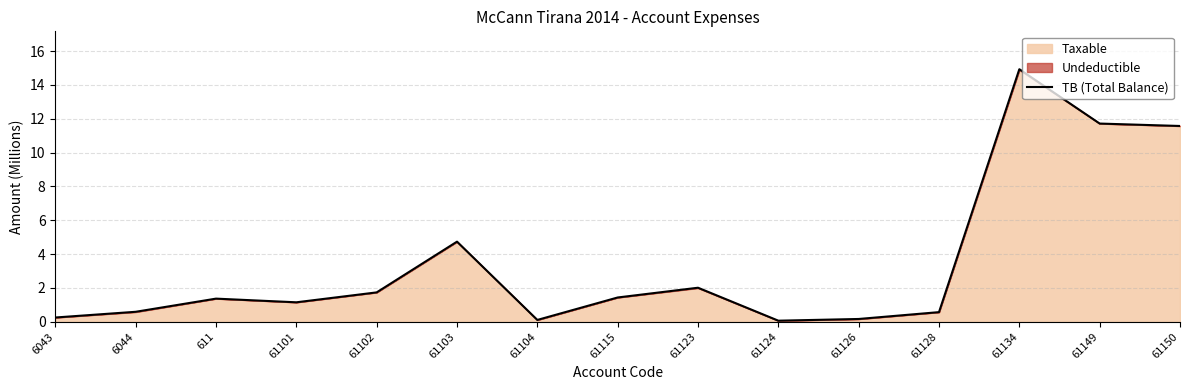

What is the change in value from 61102 to 61123?

+0.3